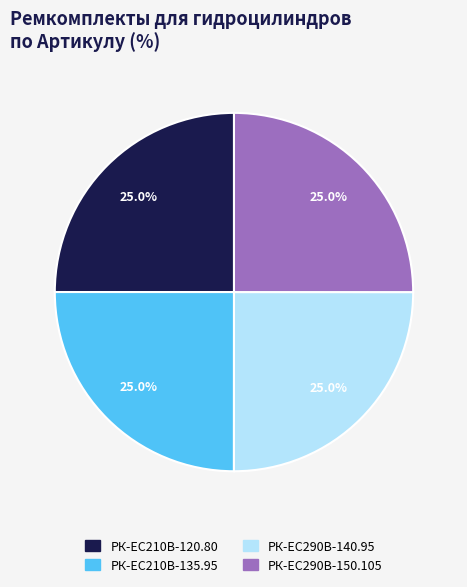

Does РК-ЕС290В-140.95 represent more than half of the total?

No